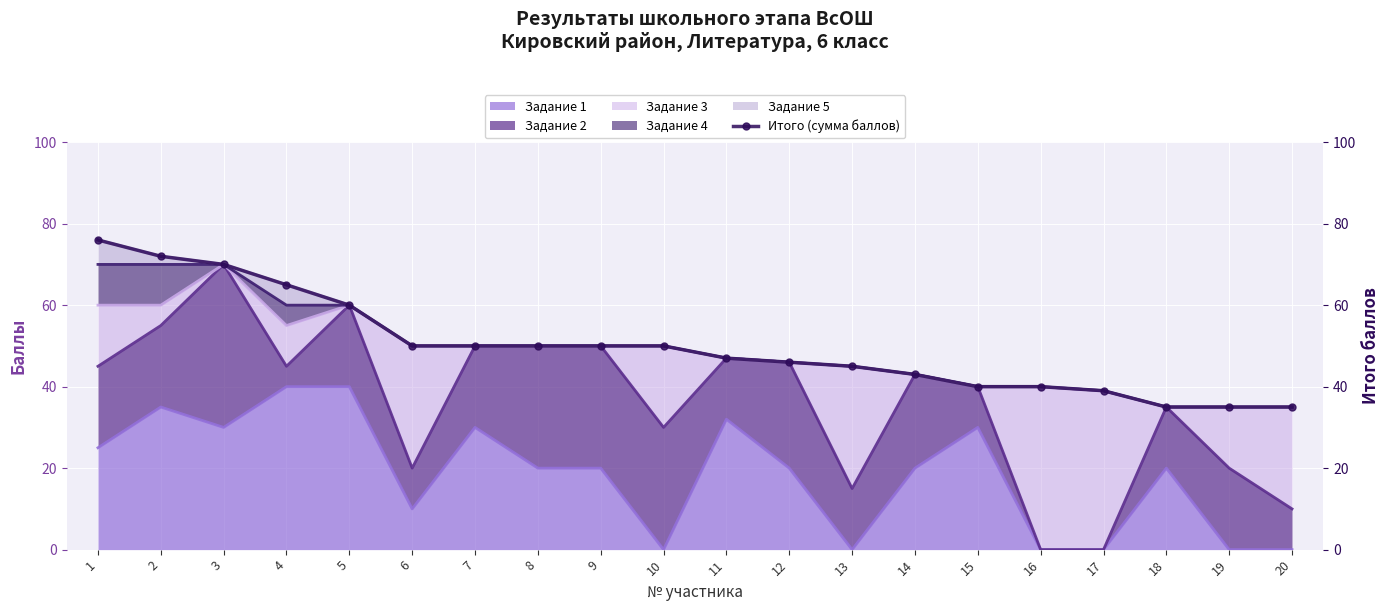

The value at 14 is 43. True or false?

True